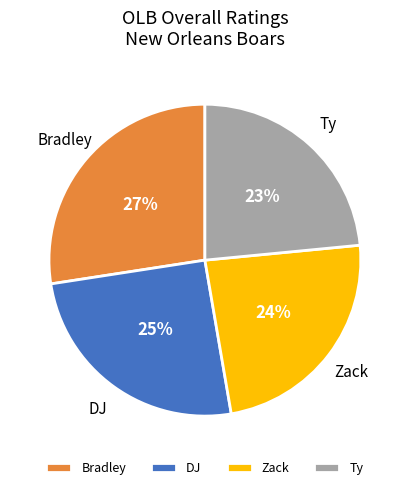

To the nearest percent, what is the average slice percentage?

25%